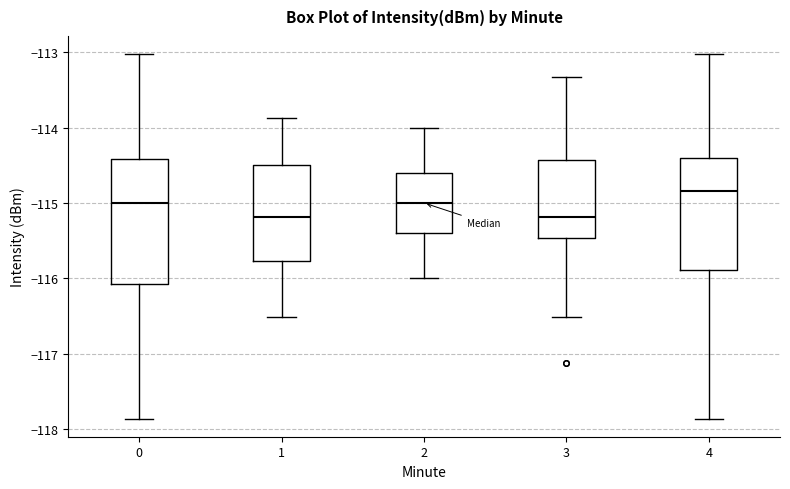

Where is the upper edge of the box at x = 2 on the y-axis? The values are not printed on the chart, so give them approximately, as read against the axis.

-114.6